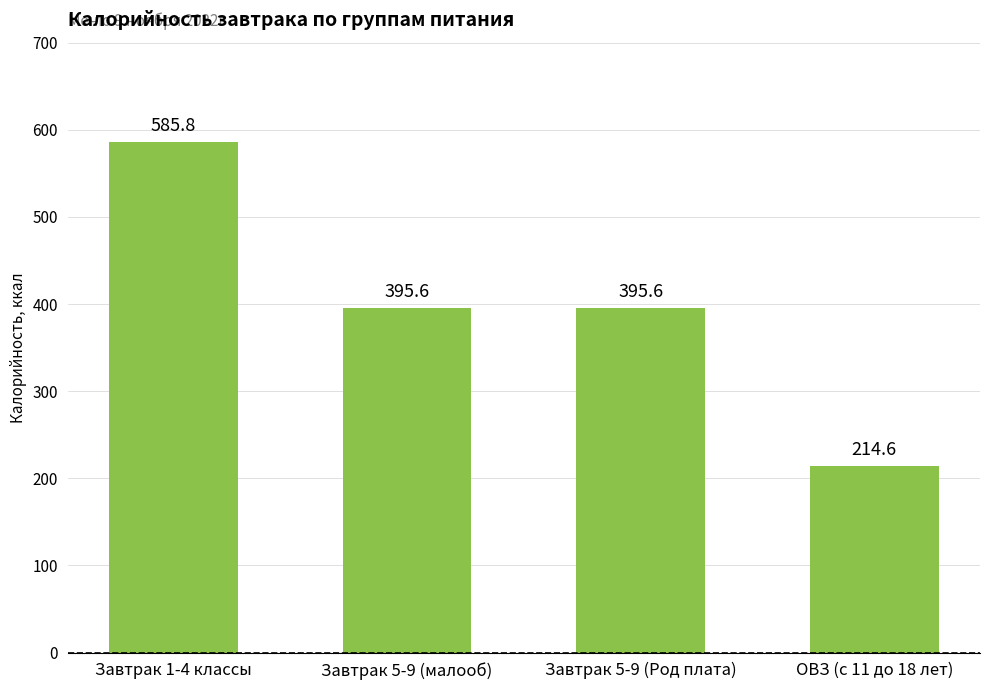

What position from the left is Завтрак 1-4 классы?

1